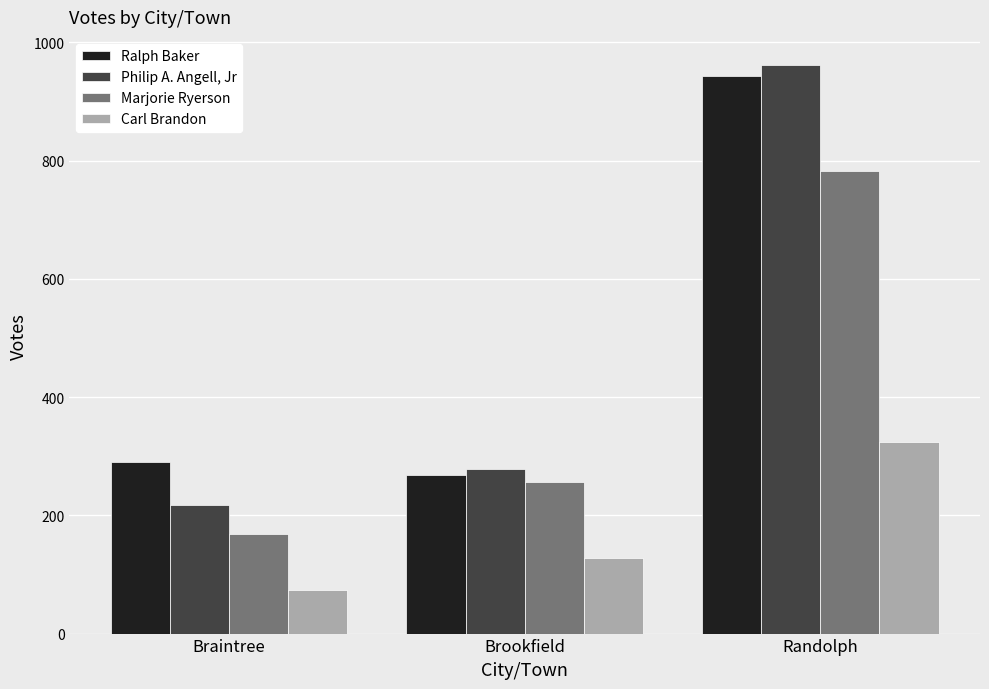

What is the difference between the second highest and minimum values in the Marjorie Ryerson series?

87